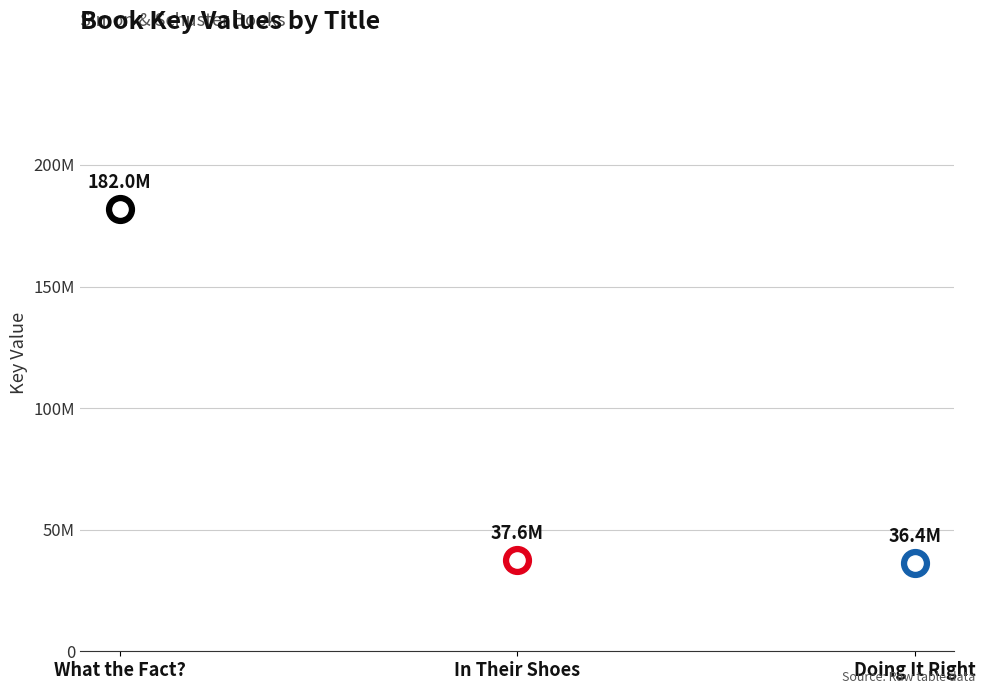

What is the ratio of the value at What the Fact? to the value at In Their Shoes?

4.8